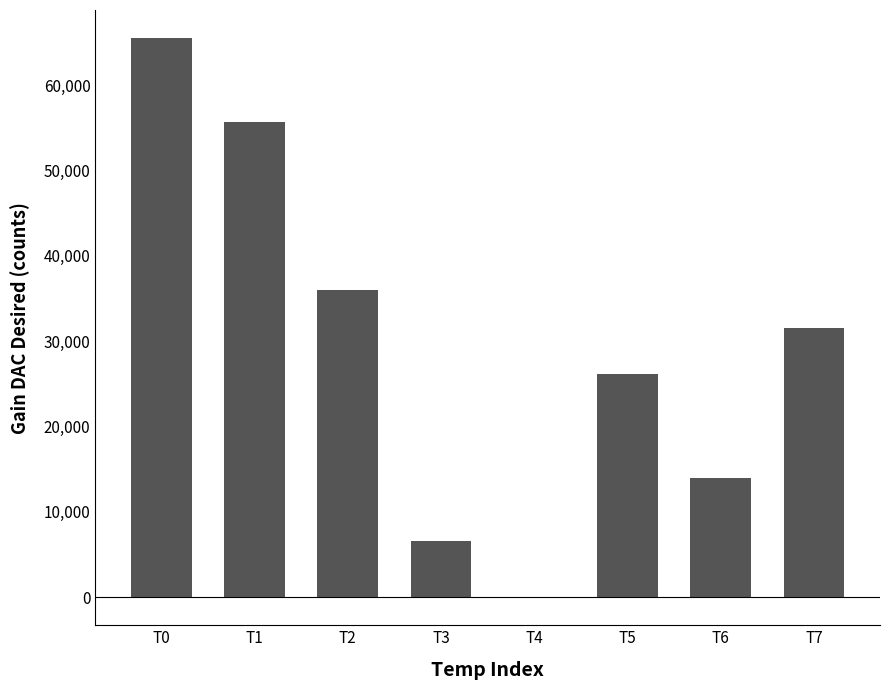

Reading left to right, extract all data points from this chart.

65536	55706	36045	6554	-3	26214	13985	31552